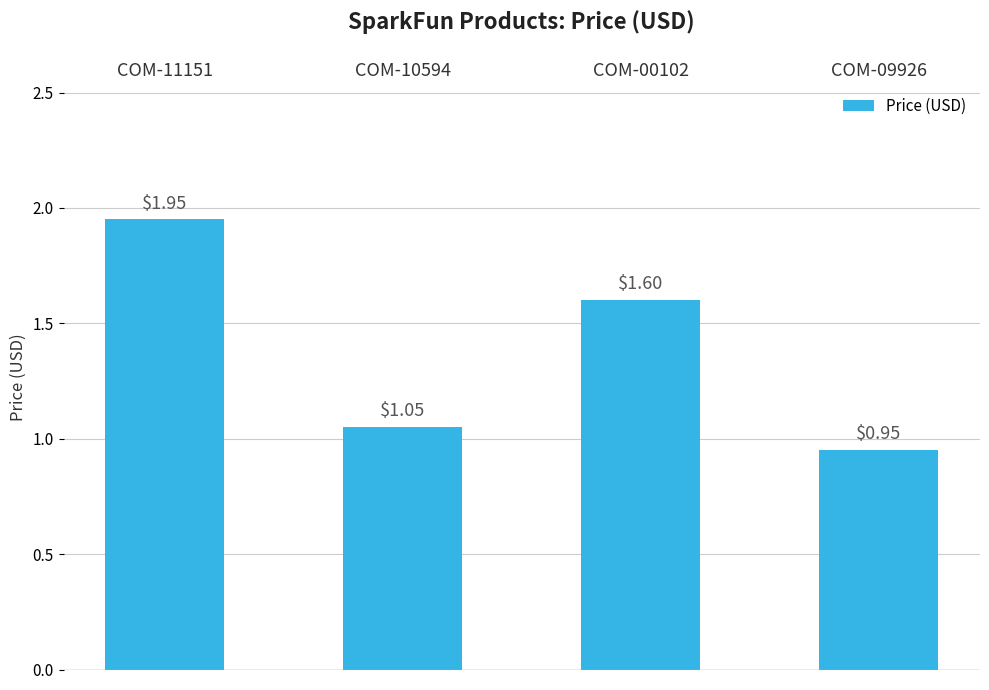

What is the difference between the maximum and minimum values?

1.0